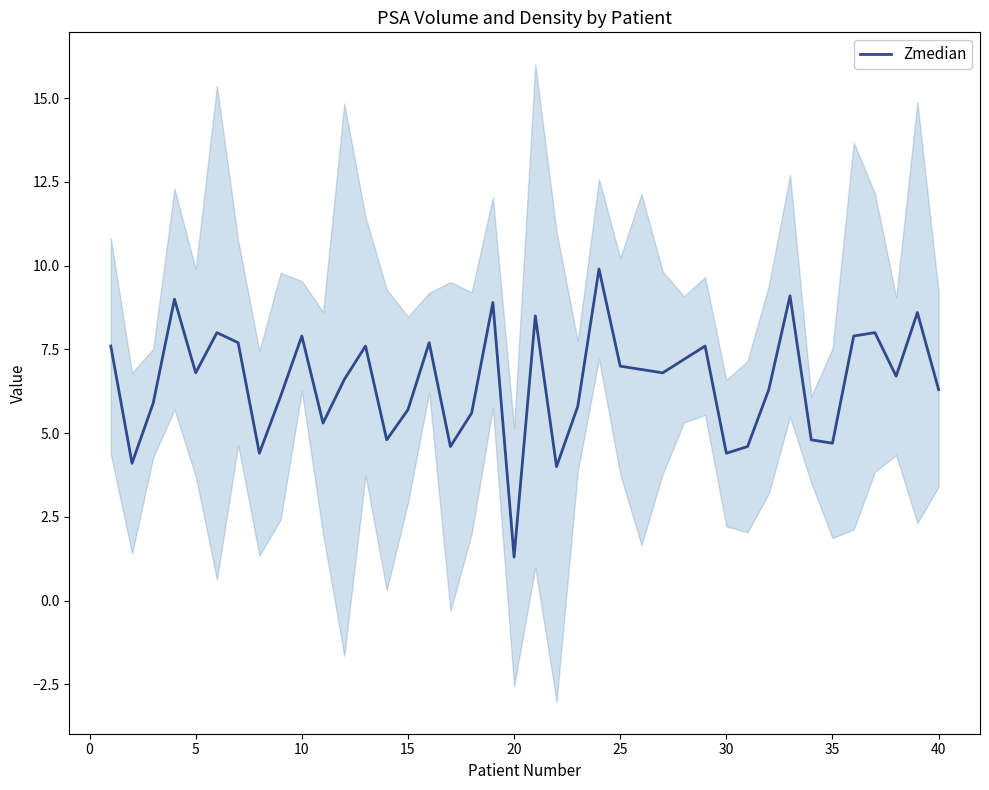

How many values are below 6?

15